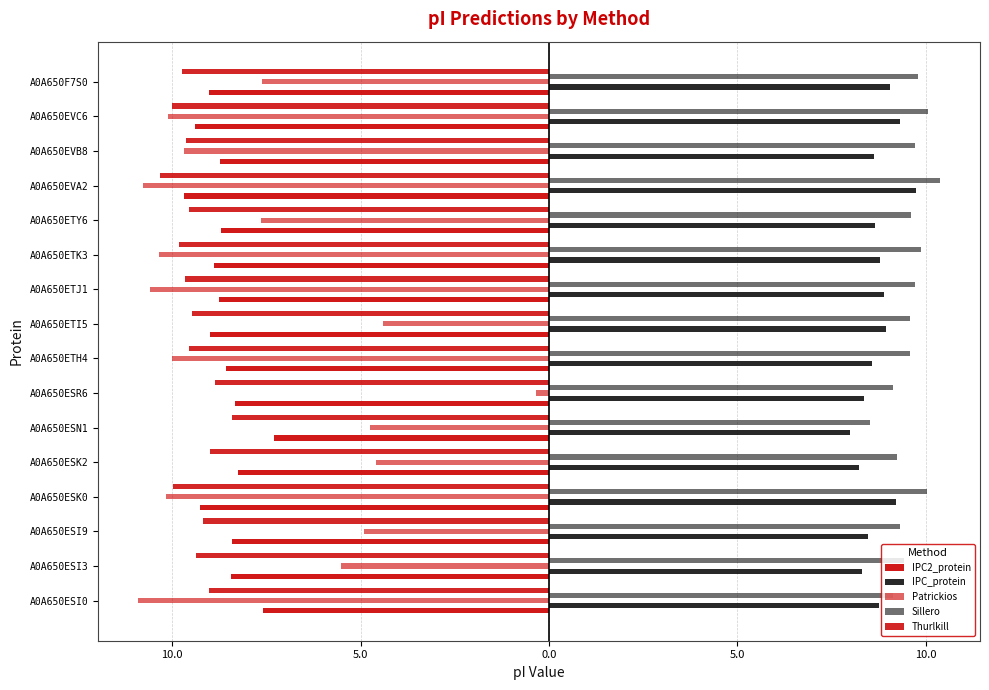

Reading left to right, transcribe all the data shown in this chart.

IPC2_protein: -7.6	-8.4	-8.4	-9.3	-8.3	-7.3	-8.3	-8.6	-9.0	-8.8	-8.9	-8.7	-9.7	-8.7	-9.4	-9.0
IPC_protein: 8.8	8.3	8.5	9.2	8.2	8.0	8.4	8.6	9.0	8.9	8.8	8.7	9.7	8.6	9.3	9.0
Patrickios: -10.9	-5.5	-4.9	-10.2	-4.6	-4.7	-0.3	-10.0	-4.4	-10.6	-10.3	-7.6	-10.8	-9.7	-10.1	-7.6
Sillero: 9.1	9.4	9.3	10.0	9.2	8.5	9.1	9.6	9.6	9.7	9.9	9.6	10.4	9.7	10.1	9.8
Thurlkill: -9.0	-9.4	-9.2	-10.0	-9.0	-8.4	-8.9	-9.5	-9.5	-9.7	-9.8	-9.6	-10.3	-9.6	-10.0	-9.7